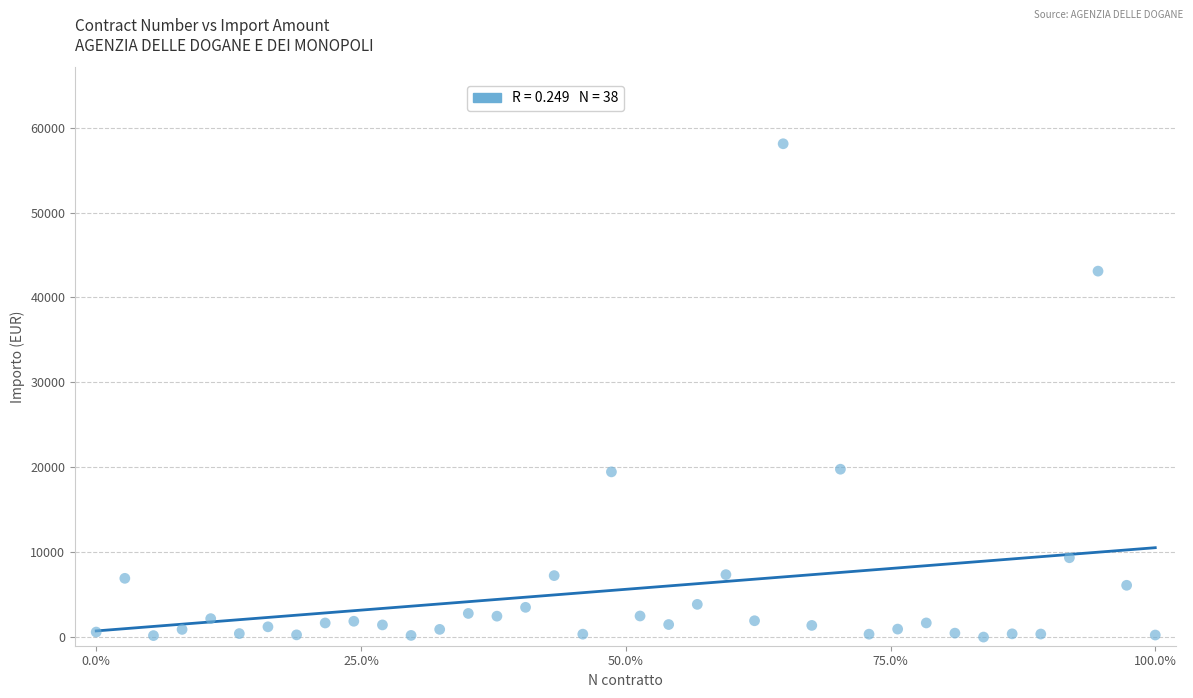

What is the range of X values (max minus min)?

100.0